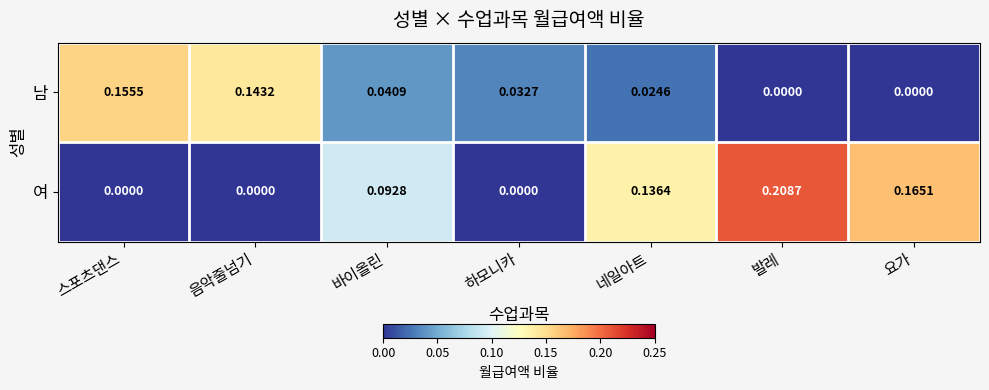

Which label corresponds to the largest value in the chart?

발레